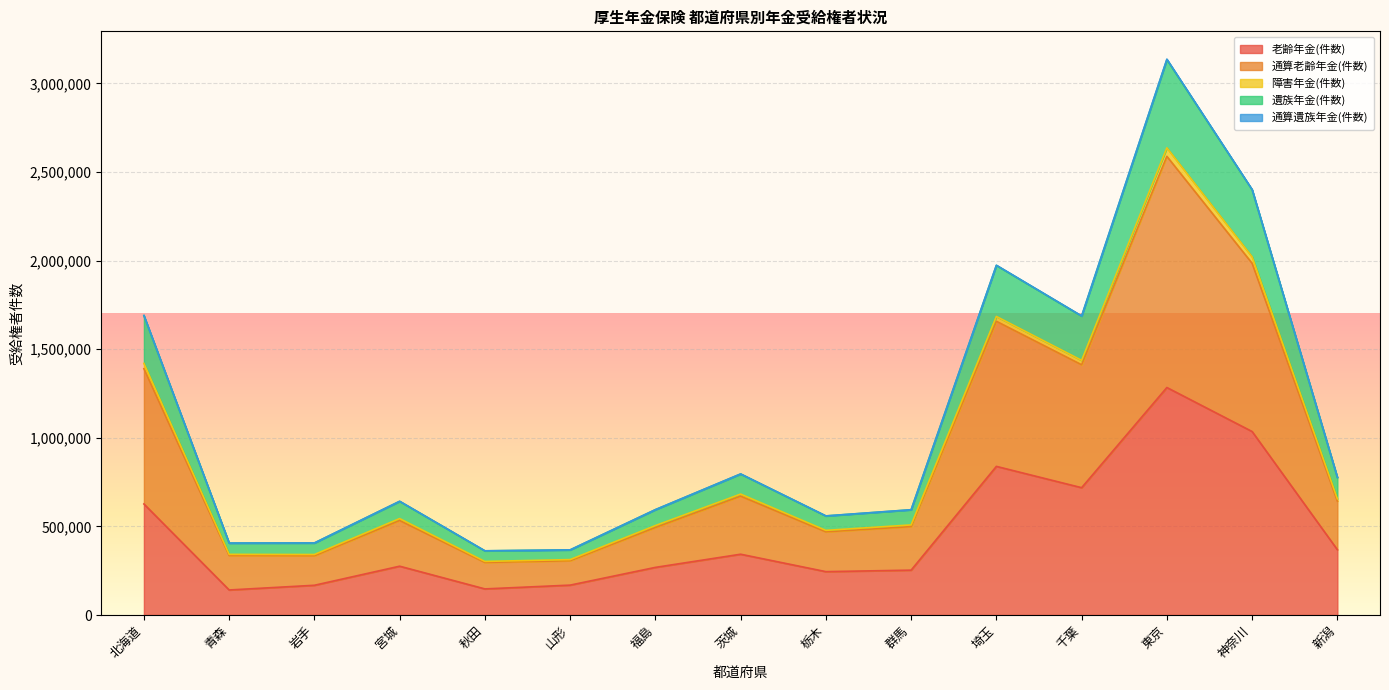

Is it true that 老齢年金(件数) equals 108235 at 宮城?

False